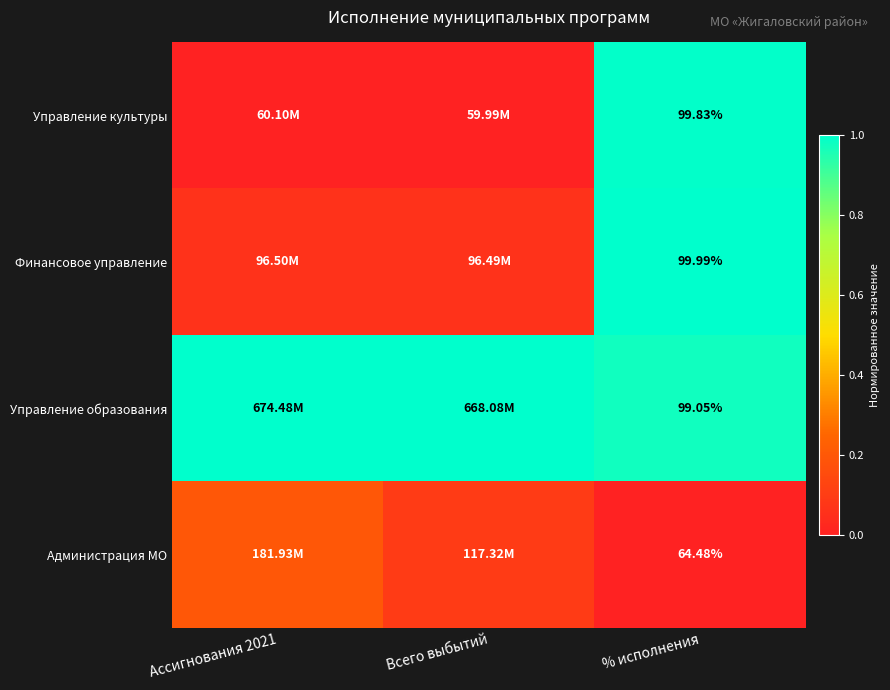

Rank the series at % исполнения from highest to lowest value.

Финансовое управление, Управление культуры, Управление образования, Администрация МО